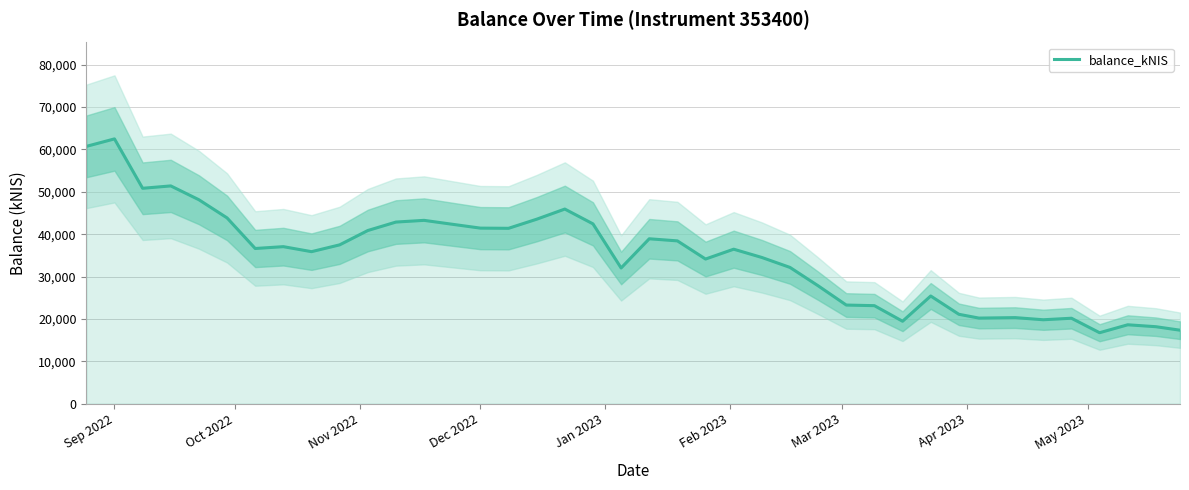

What is the highest value of the balance_kNIS series?

62475.9